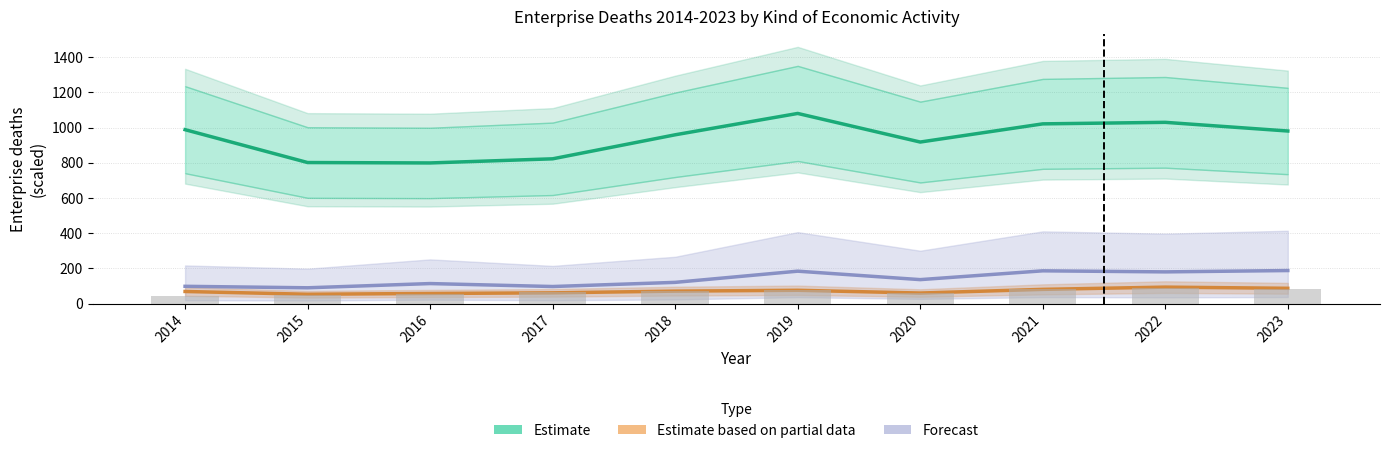

How many groups of bars are there?

10